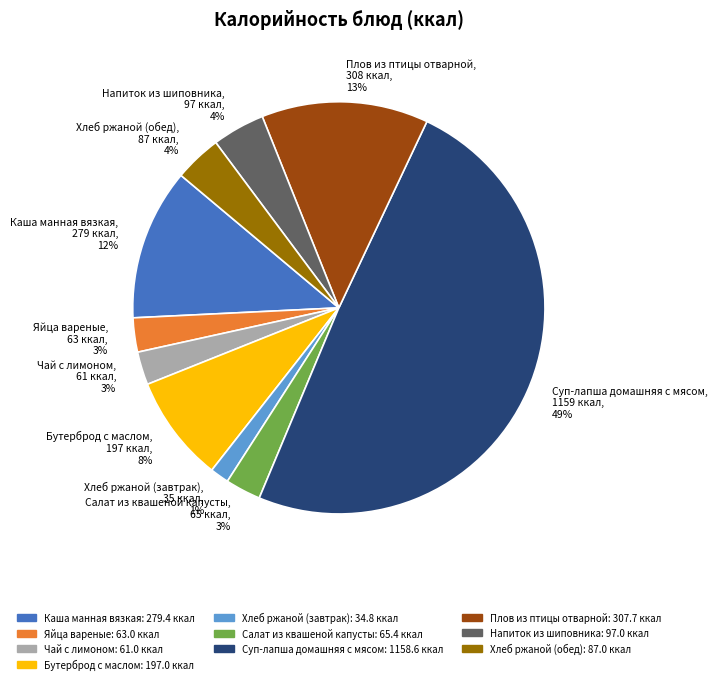

To the nearest percent, what portion does Хлеб ржаной (обед) represent?

4%